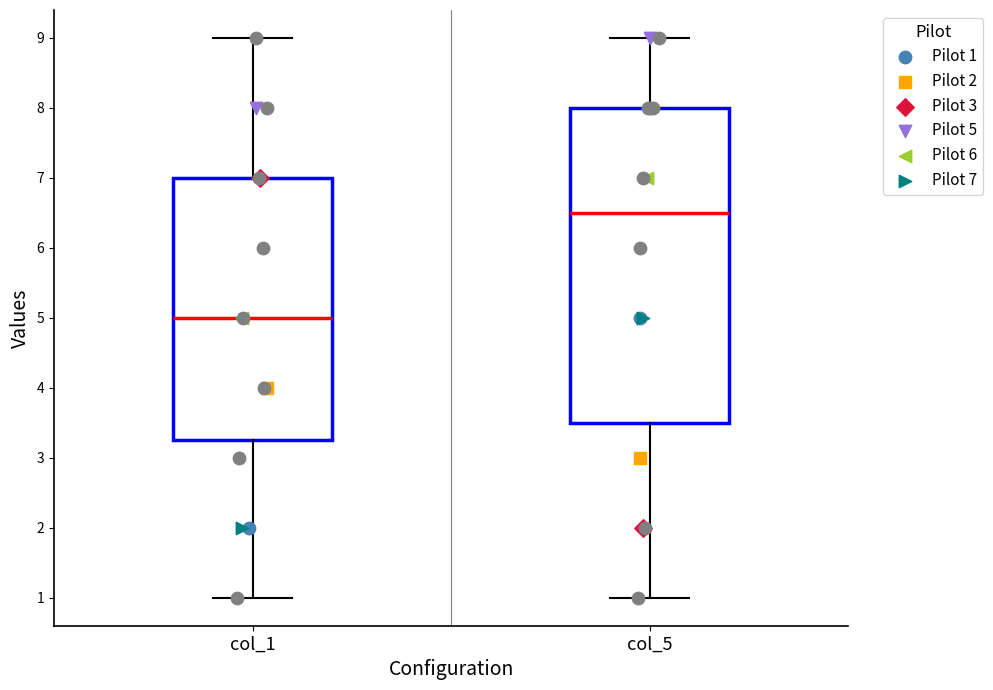

Which box is the tallest, from its lower edge to its upper edge?

col_5